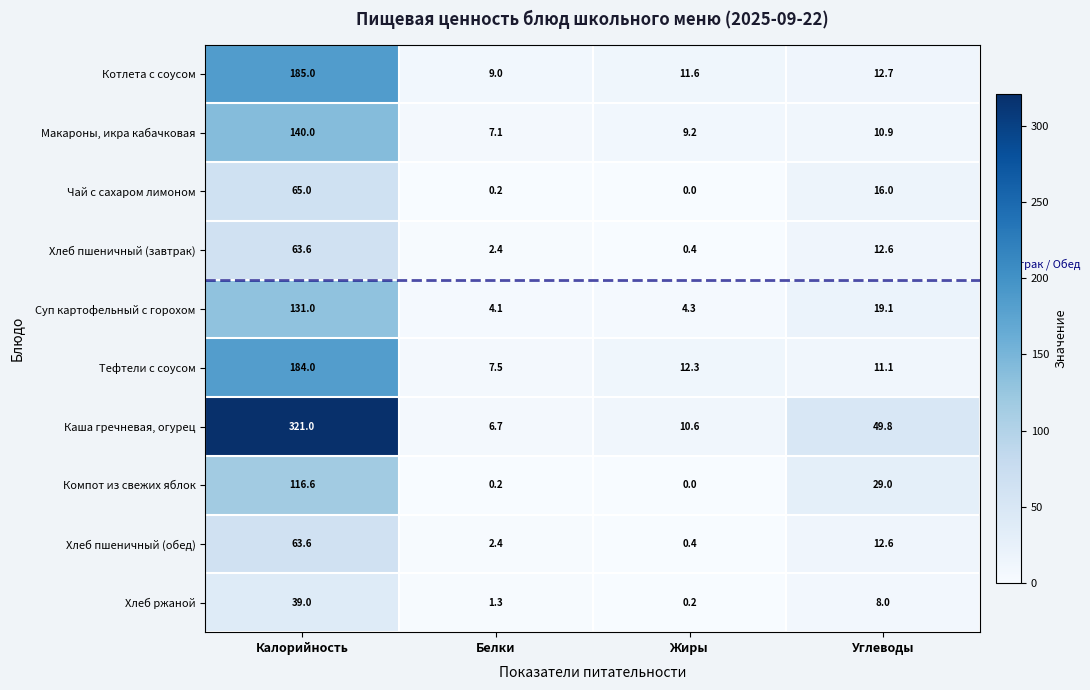

What is the difference between the highest and lowest values at Жиры?

12.3